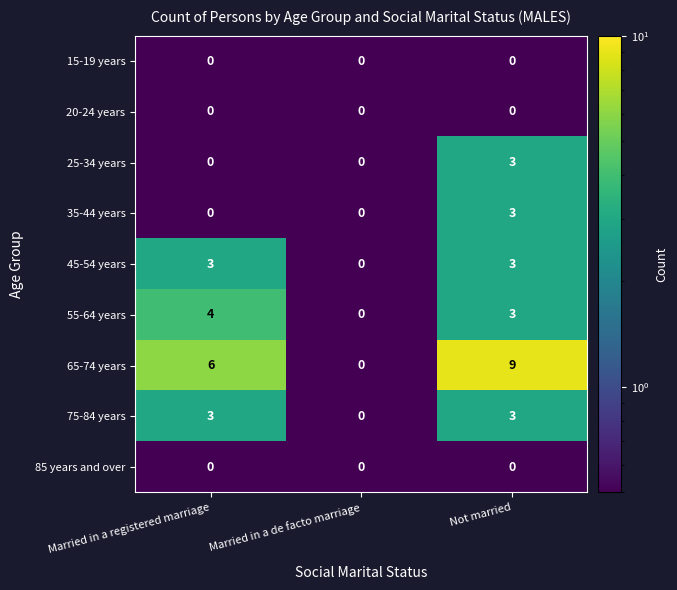

At which label is 55-64 years closest to 2?

Not married